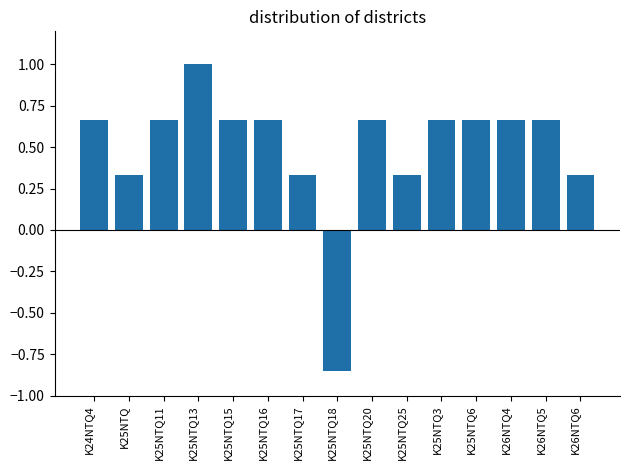

At which label does the data first exceed 0?

K24NTQ4